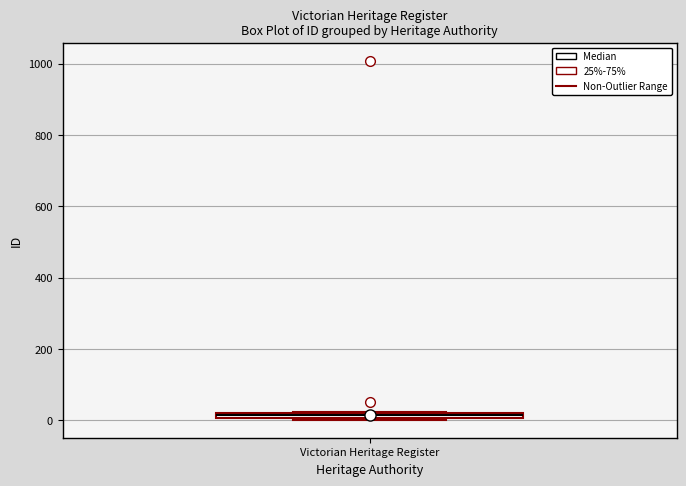

Where is the lower edge of the box for Victorian Heritage Register on the y-axis? The values are not printed on the chart, so give them approximately, as read against the axis.

0